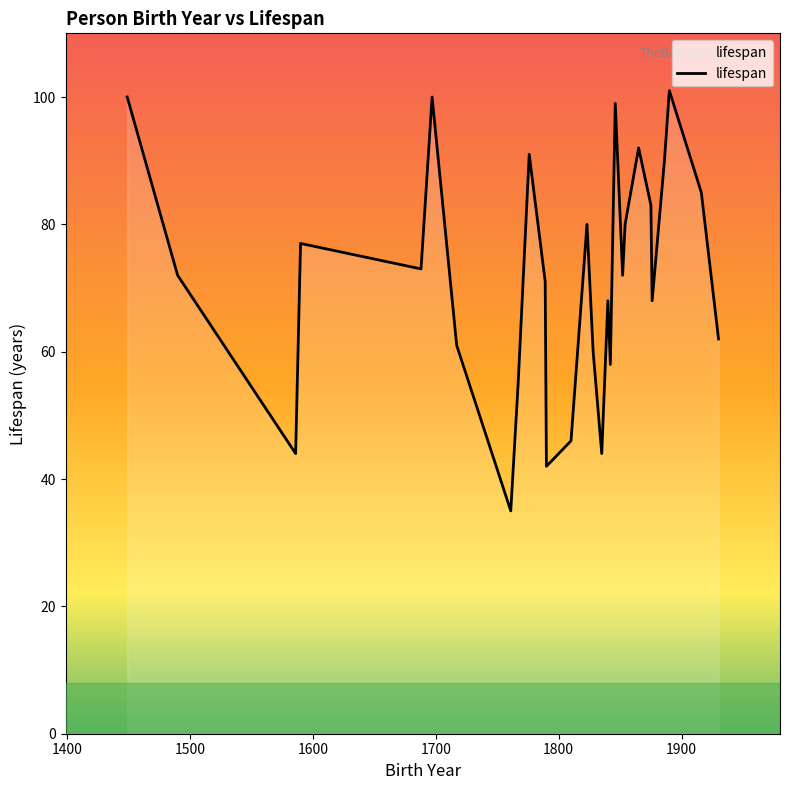

What is the maximum value shown in the chart?

101